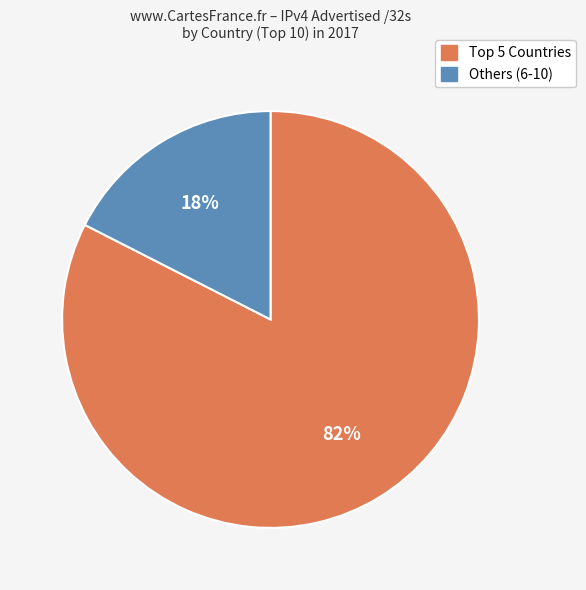

To the nearest percent, what is the average slice percentage?

50%